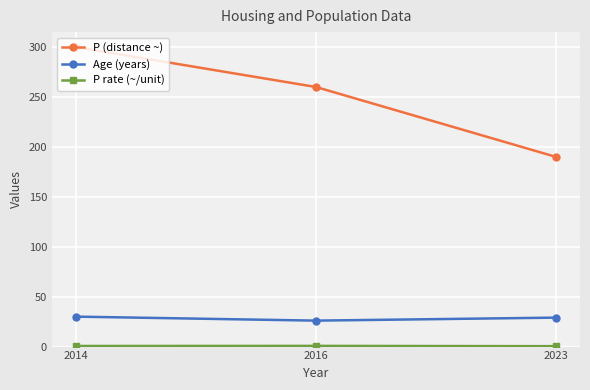

Which series changed the most between 2014 and 2023?

P (distance ~)